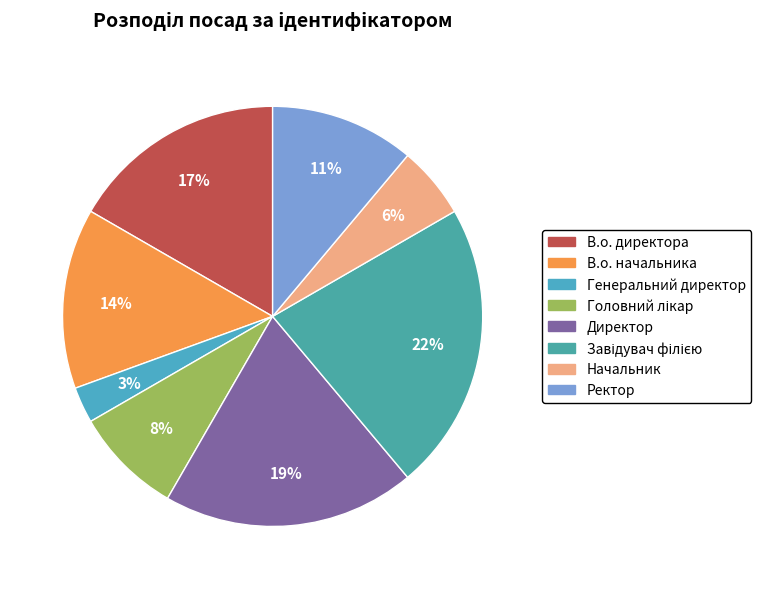

Between Ректор and Начальник, which is larger?

Ректор